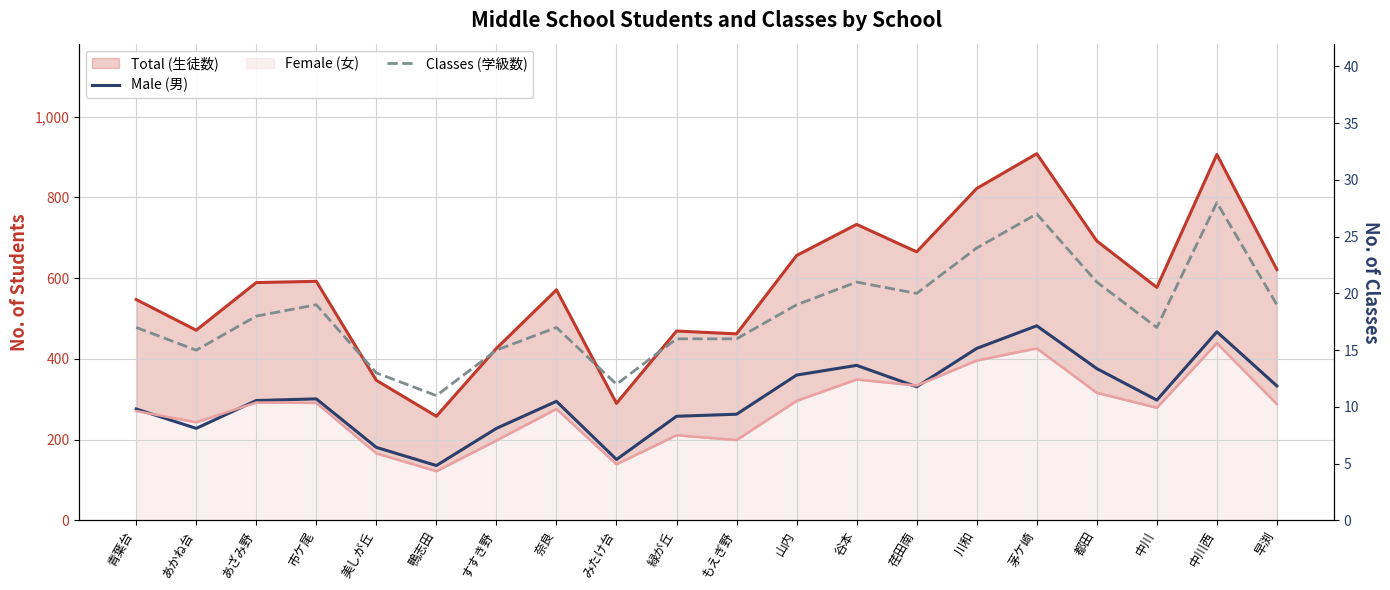

Does the chart have visible grid lines?

Yes